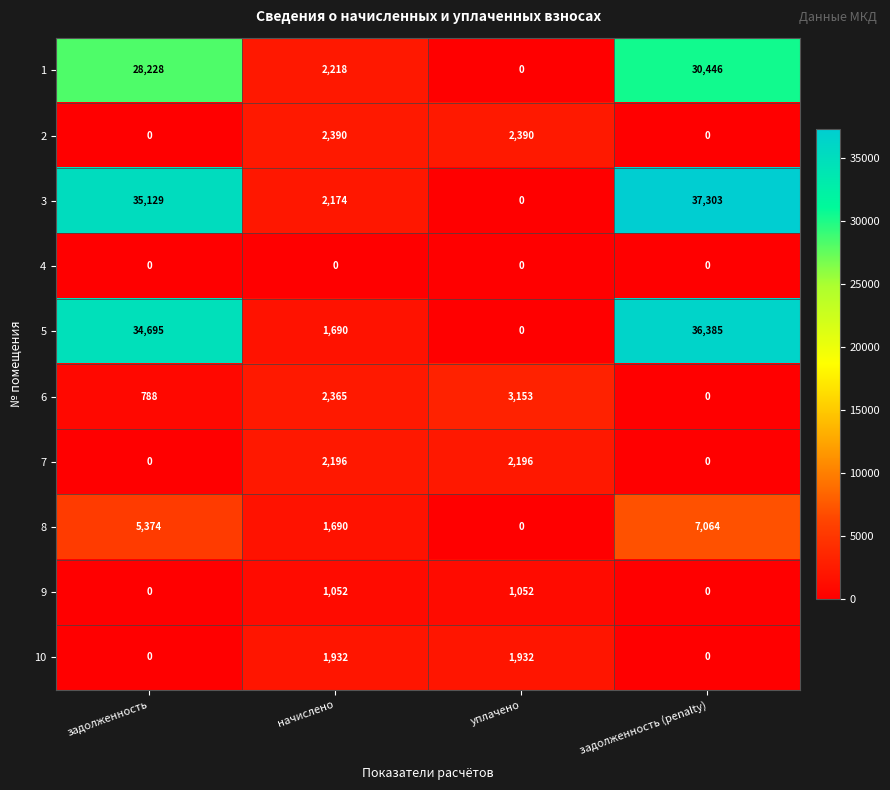

Which series has the largest total across all categories?

3